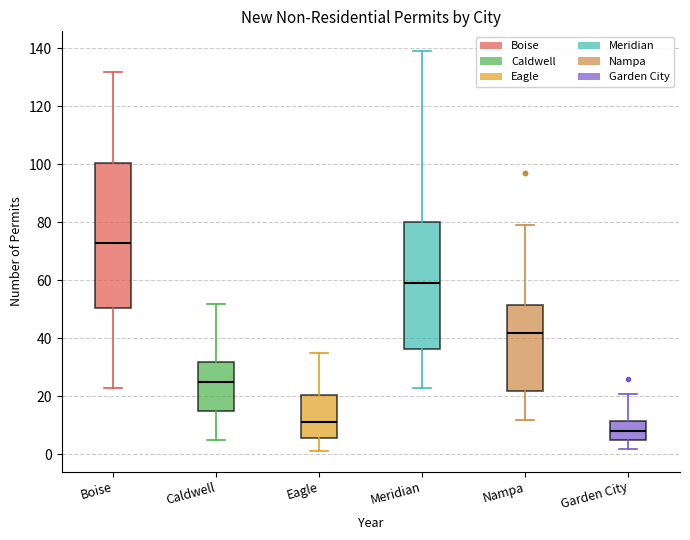

Reading left to right, read every box against the y-axis: the position of its median line, the range the box covers, and the ends of its whiskers. The values are not printed on the chart, so give them approximately, as read against the axis.

Boise: median 74, box 50 to 100, whiskers 24 to 132
Caldwell: median 26, box 16 to 32, whiskers 6 to 52
Eagle: median 12, box 6 to 20, whiskers 2 to 36
Meridian: median 60, box 36 to 80, whiskers 24 to 140
Nampa: median 42, box 22 to 52, whiskers 12 to 80
Garden City: median 8, box 6 to 12, whiskers 2 to 22